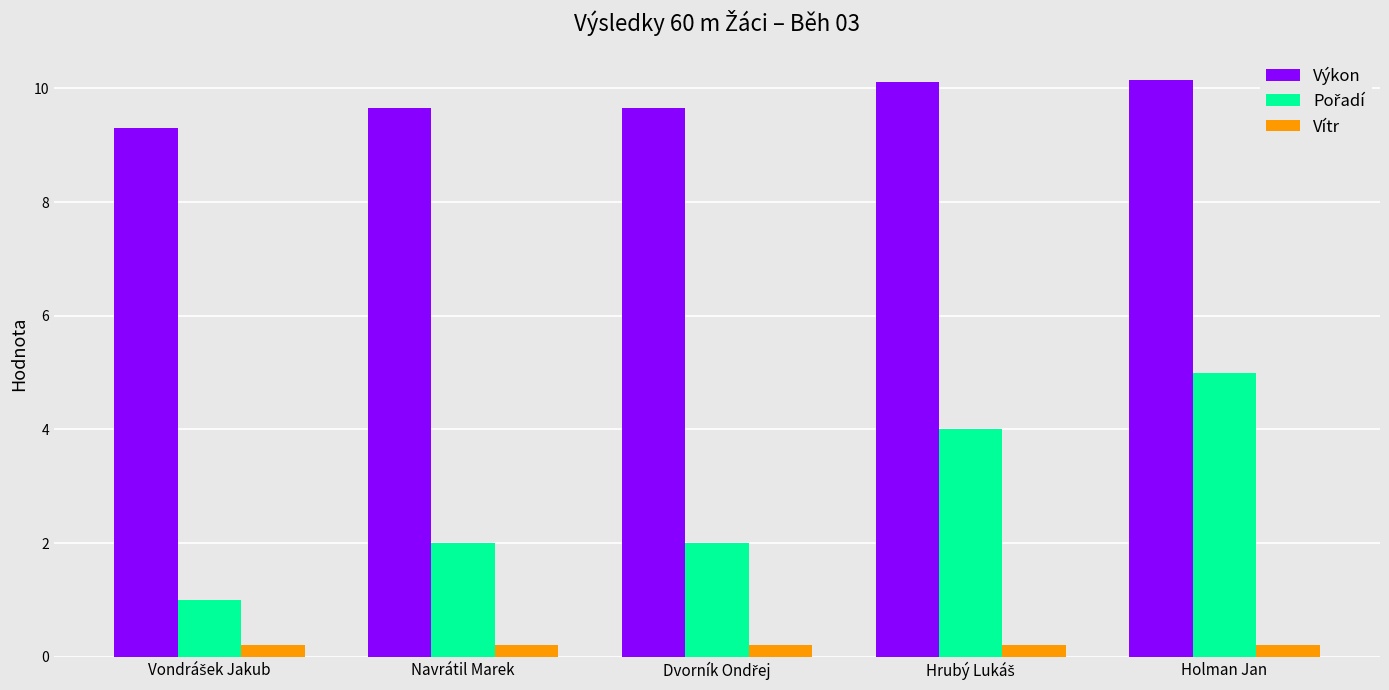

What is the maximum value for Výkon?

10.1